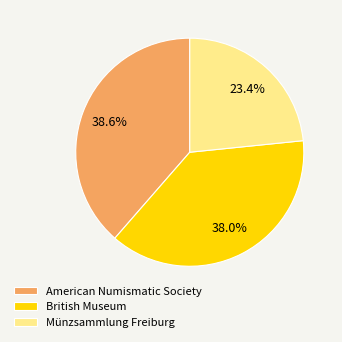

To the nearest percent, what portion does British Museum represent?

38%